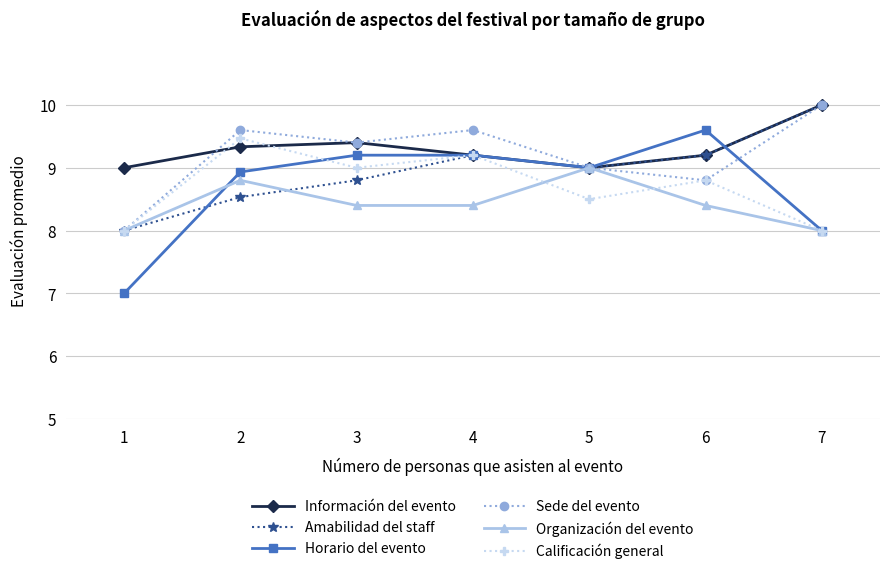

How many data points in Amabilidad del staff are less than 9?

3